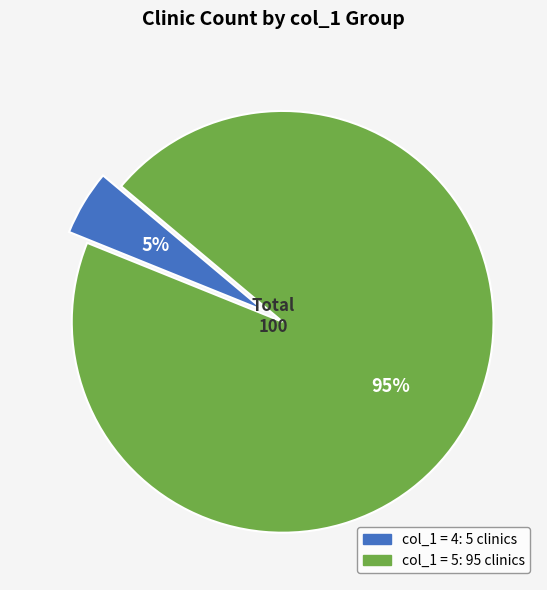

Does any single category account for the majority?

Yes